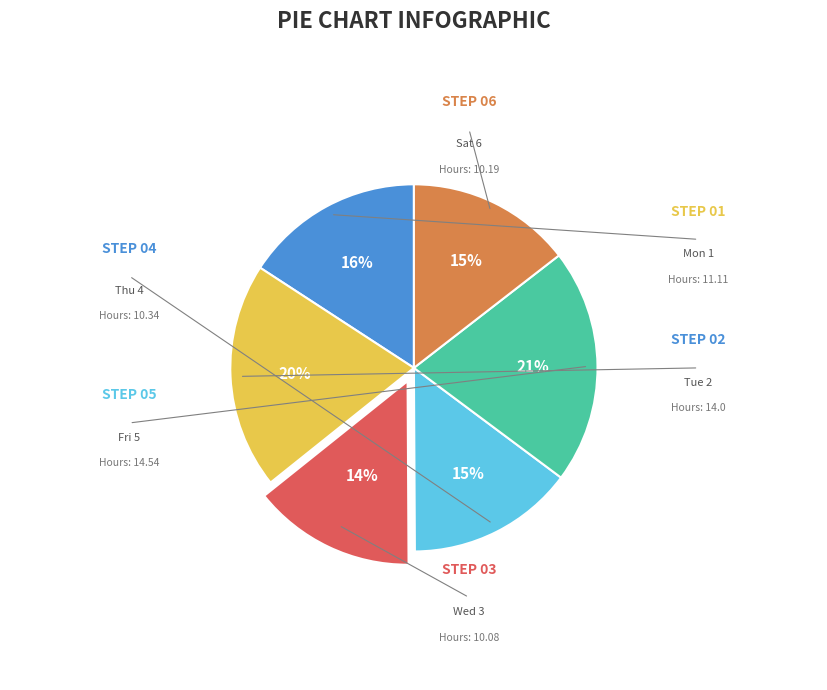

Which category has the smallest portion of the pie?

Wed 3